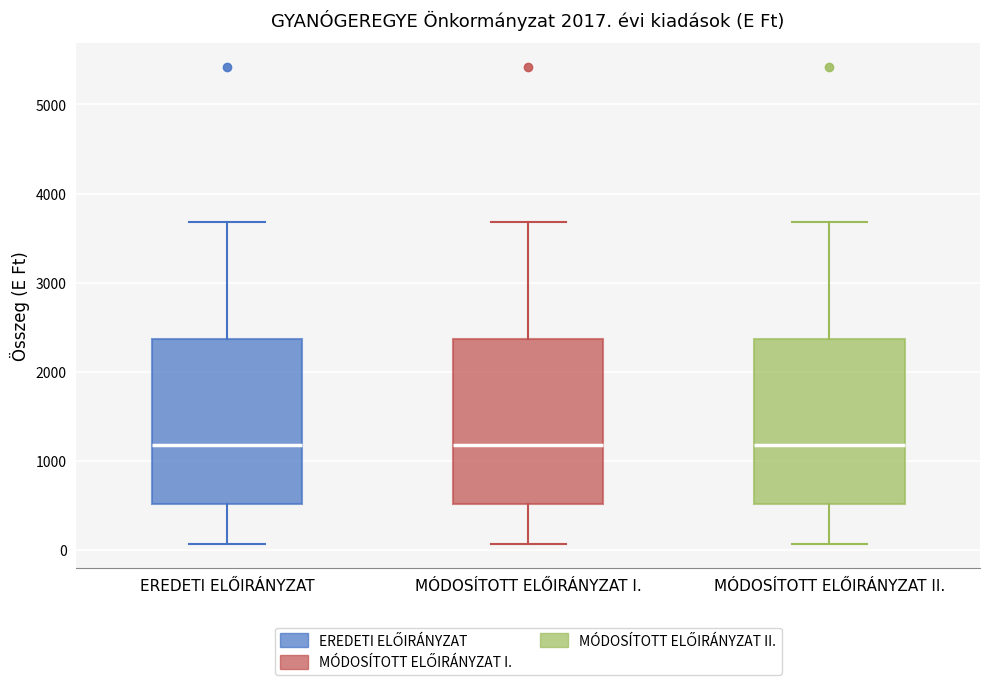

Where does the lower whisker of the box for MÓDOSÍTOTT ELŐIRÁNYZAT I. end on the y-axis? The values are not printed on the chart, so give them approximately, as read against the axis.

100